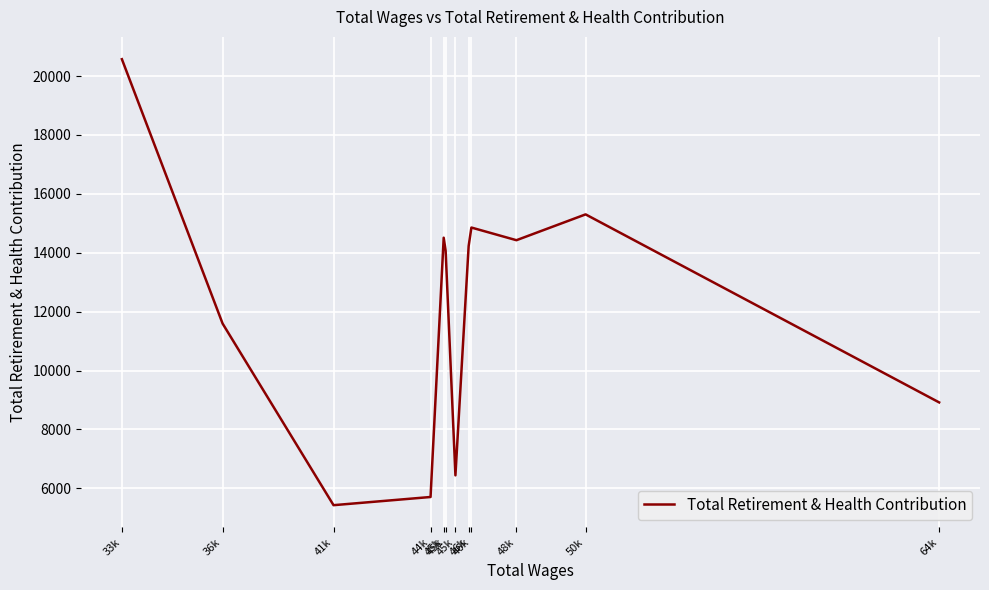

What is the label of the 5th point from the left?

46k